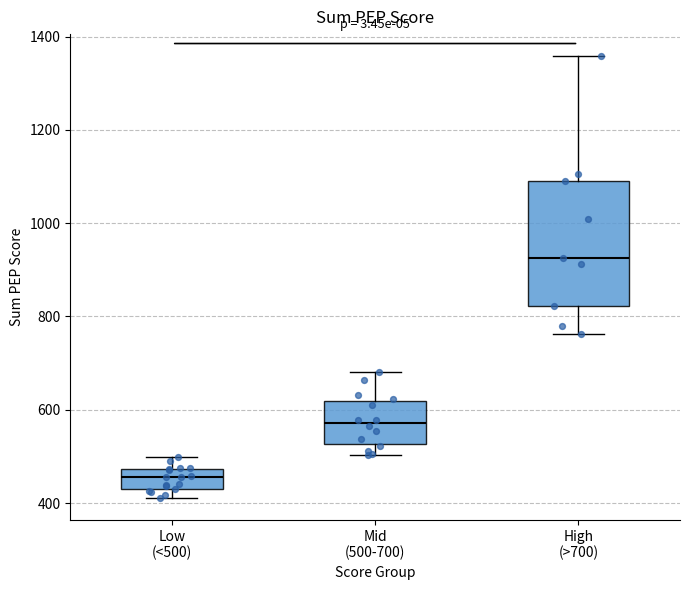

Reading left to right, transcribe this box plot: for each box, give where its median line is, the range the box spans, and where its two whiskers end, as read against the y-axis. The values are not printed on the chart, so give them approximately, as read against the axis.

Low (<500): median 460, box 440 to 480, whiskers 420 to 500
Mid (500-700): median 580, box 520 to 620, whiskers 500 to 680
High (>700): median 920, box 820 to 1080, whiskers 760 to 1360